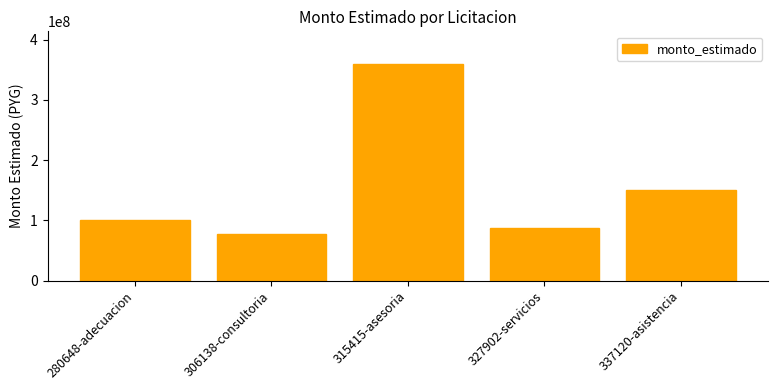

What is the maximum value shown in the chart?

360000000